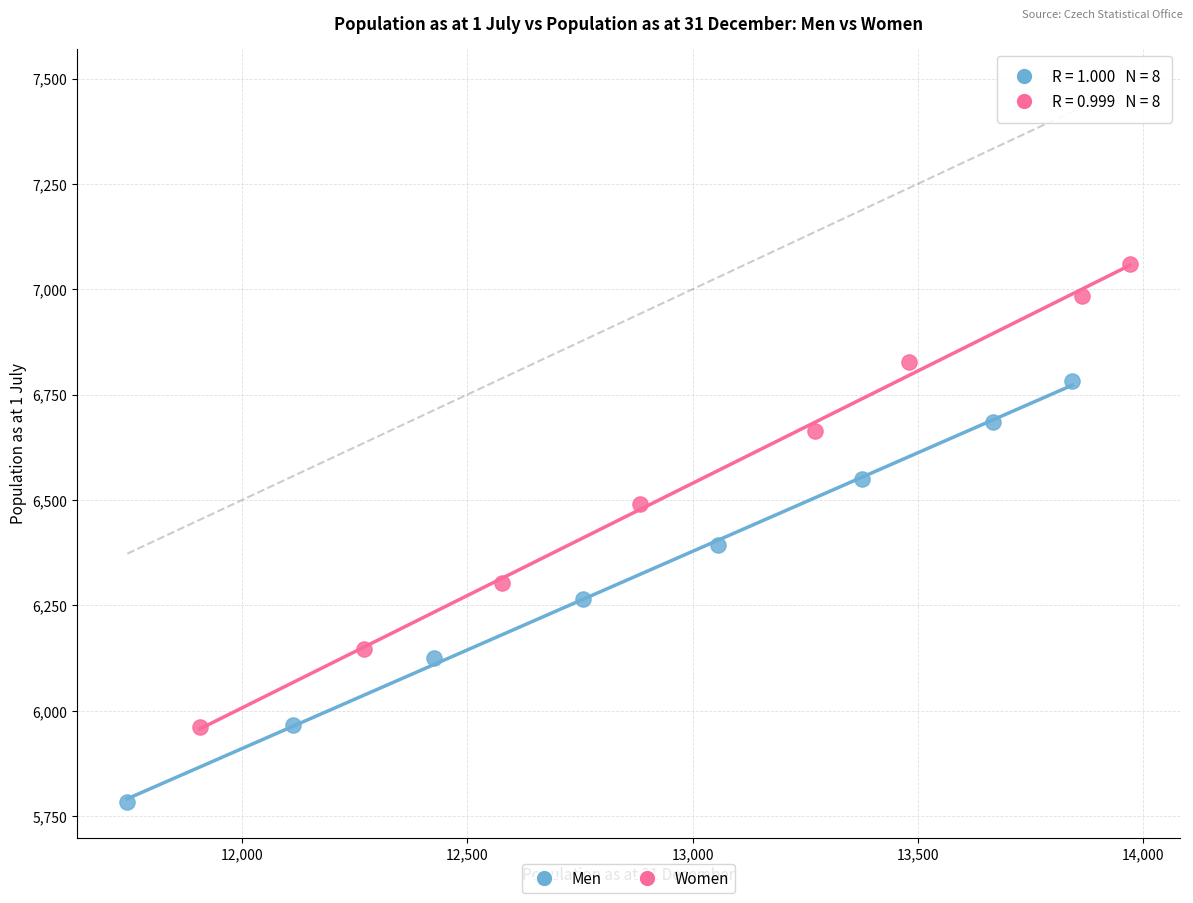

Which series has the largest Y range (max minus min)?

Women